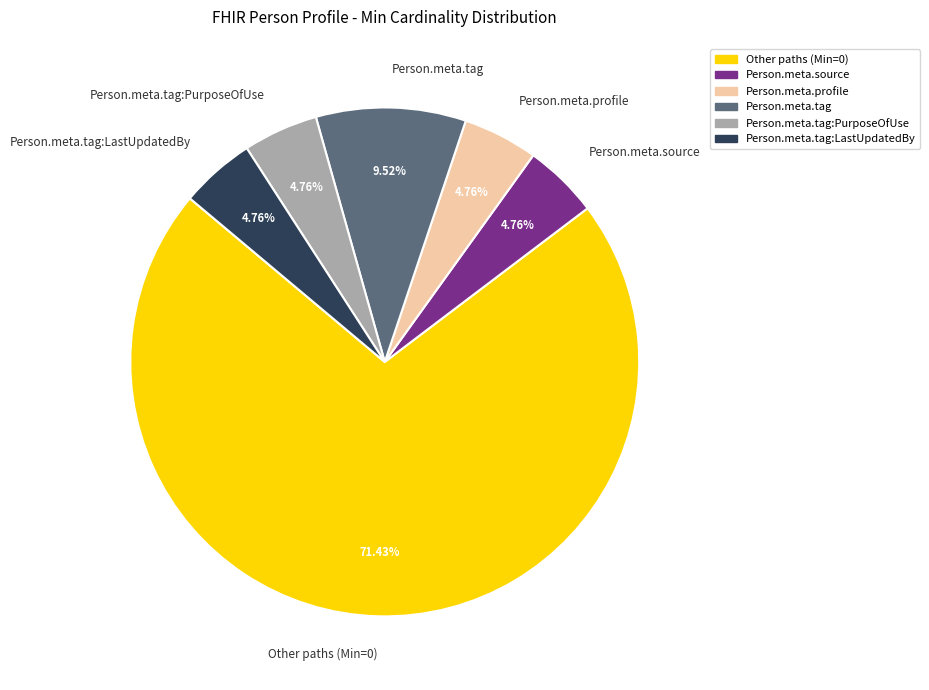

To the nearest percent, what is the average slice percentage?

17%